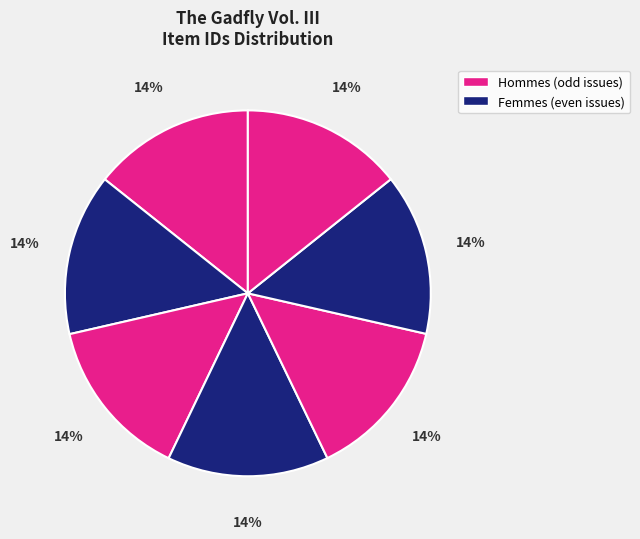

How many segments does this pie chart have?

7